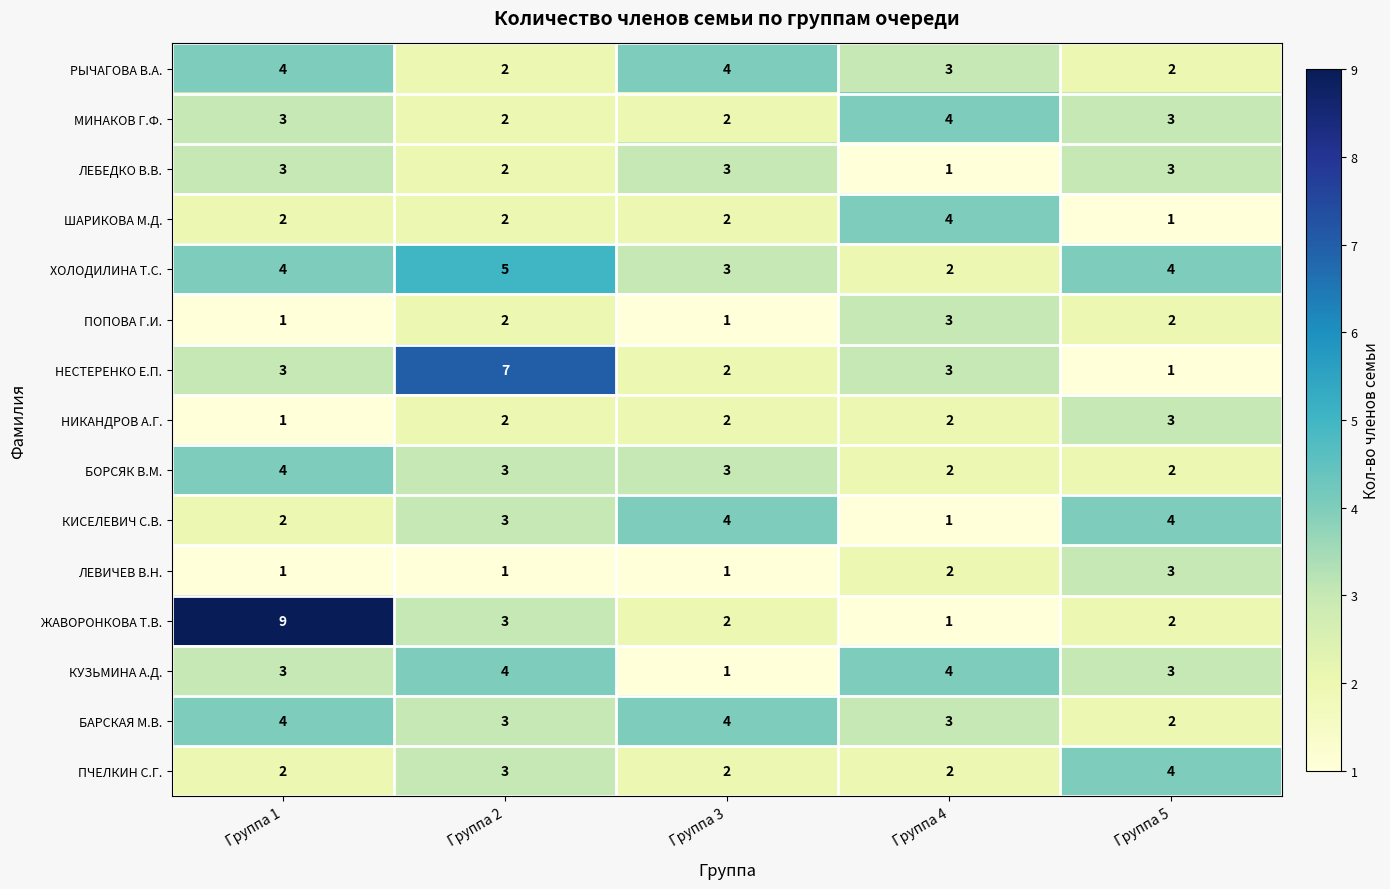

The value of БОРСЯК В.М. at Группа 3 is 3. True or false?

True